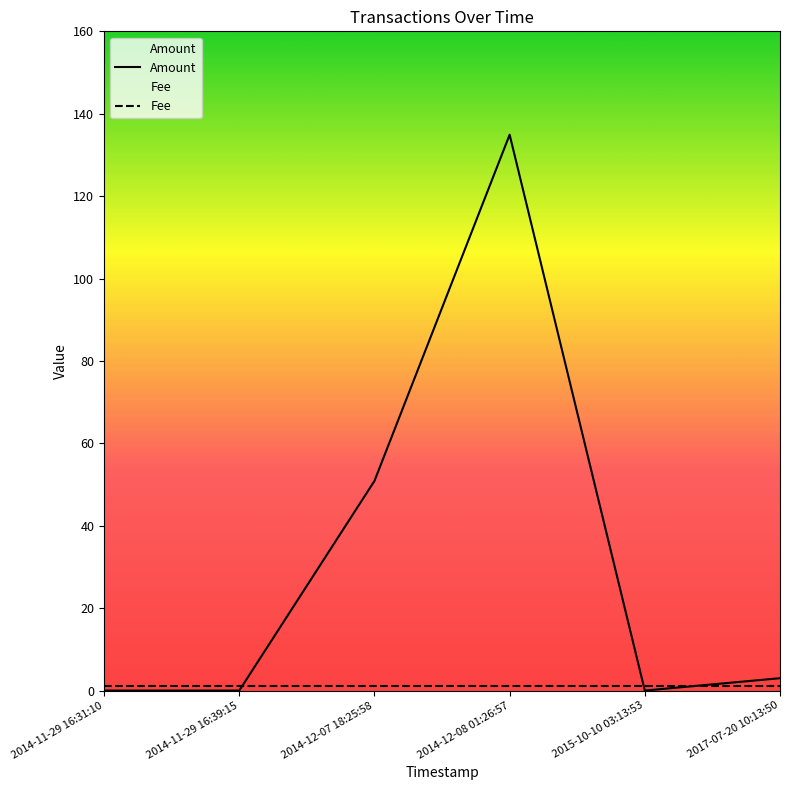

At which category does the chart reach its peak across all series?

2014-12-08 01:26:57